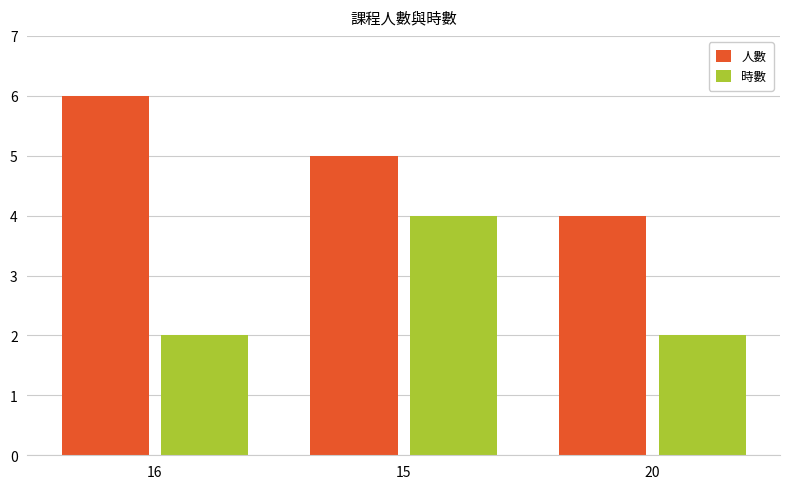

What is the minimum value for 人數?

4